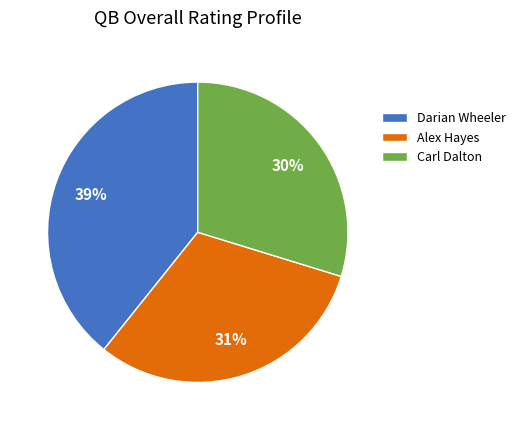

To the nearest percent, what is the difference between the Alex Hayes and Darian Wheeler slice percentages?

8%